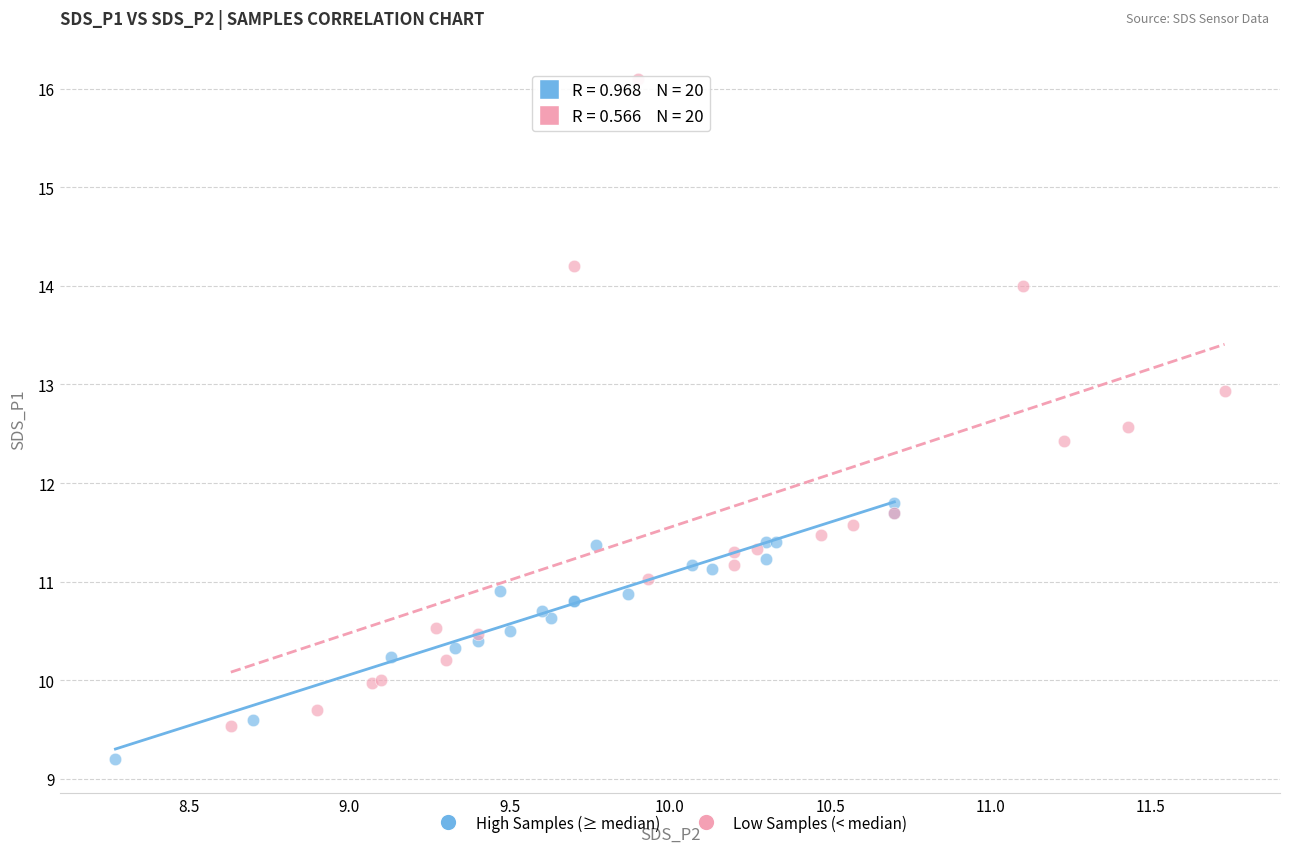

Which series has the largest Y range (max minus min)?

Low Samples (< median)